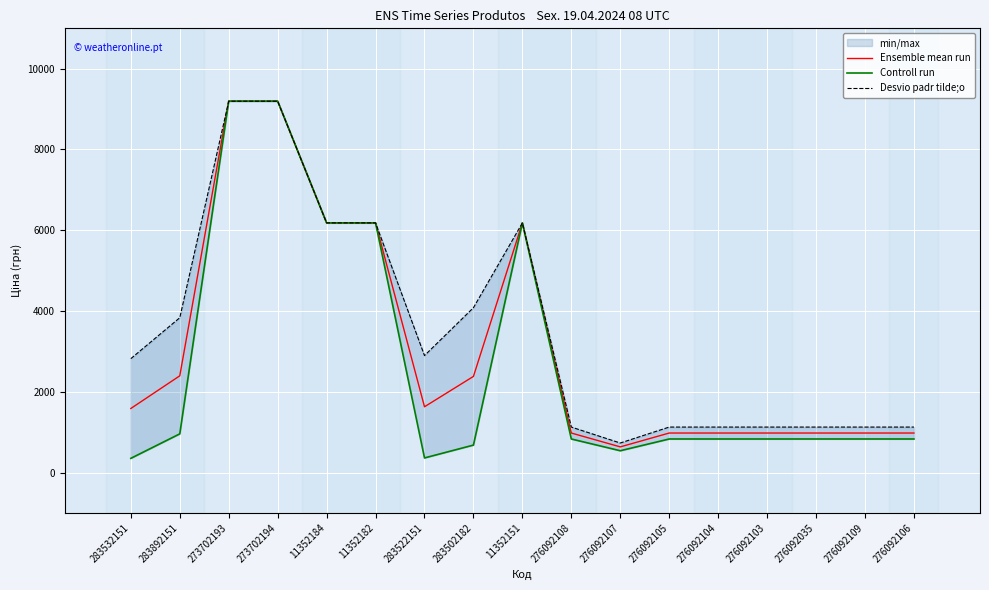

Reading right to left, list all the values displayed in this chart.

Ensemble mean run: 276092106=979.1	276092109=979.1	276092035=979.1	276092103=979.1	276092104=979.1	276092105=979.1	276092107=636.2	276092108=979.1	11352151=6182.6	283502182=2381.3	283522151=1629.4	11352182=6182.6	11352184=6182.6	273702194=9196.3	273702193=9196.3	283892151=2396.1	283532151=1586.9
Controll run: 276092106=831.5	276092109=831.5	276092035=831.5	276092103=831.5	276092104=831.5	276092105=831.5	276092107=540.5	276092108=831.5	11352151=6182.6	283502182=680.4	283522151=362.1	11352182=6182.6	11352184=6182.6	273702194=9196.3	273702193=9196.3	283892151=958.4	283532151=352.6
Desvio padr tilde;o: 276092106=1126.7	276092109=1126.7	276092035=1126.7	276092103=1126.7	276092104=1126.7	276092105=1126.7	276092107=732.0	276092108=1126.7	11352151=6182.6	283502182=4082.3	283522151=2896.6	11352182=6182.6	11352184=6182.6	273702194=9196.3	273702193=9196.3	283892151=3833.8	283532151=2821.2